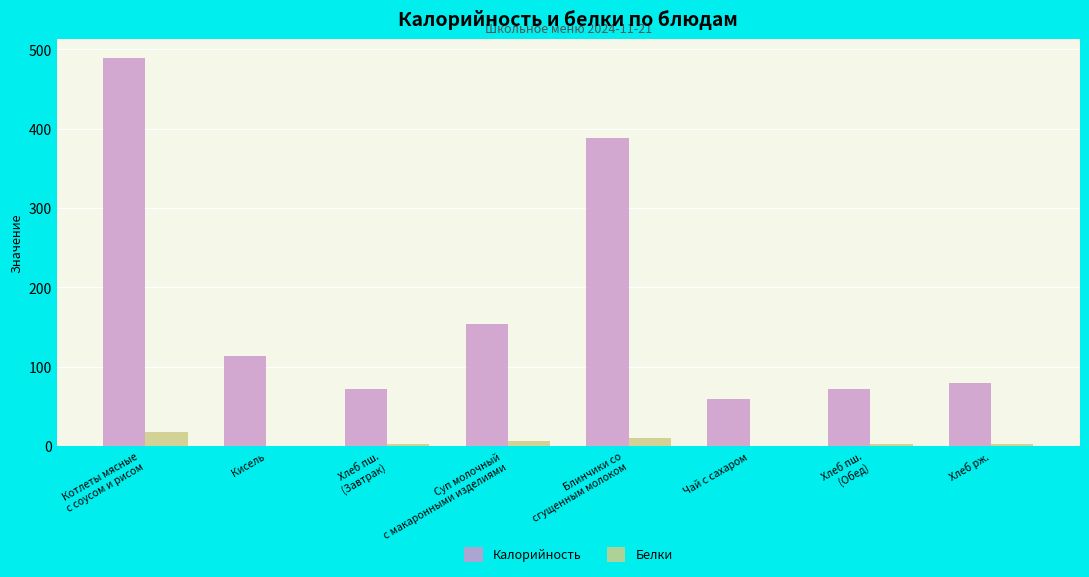

Between Кисель and Блинчики со
сгущенным молоком, which series saw the biggest shift?

Калорийность